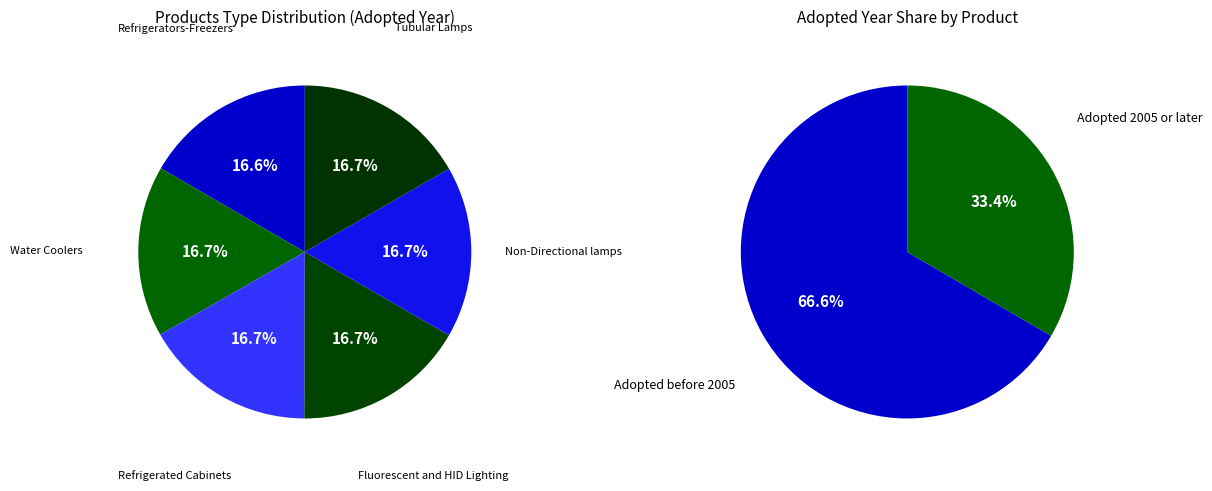

Does any single category account for the majority?

No